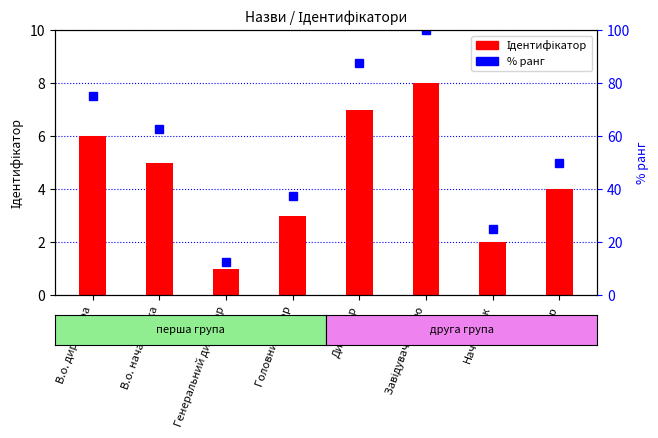

List the series in order of their overall mean, lowest first.

Ідентифікатор, % ранг